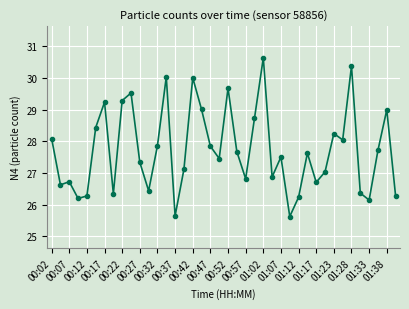

What is the value of the 4th point from the left?

26.2